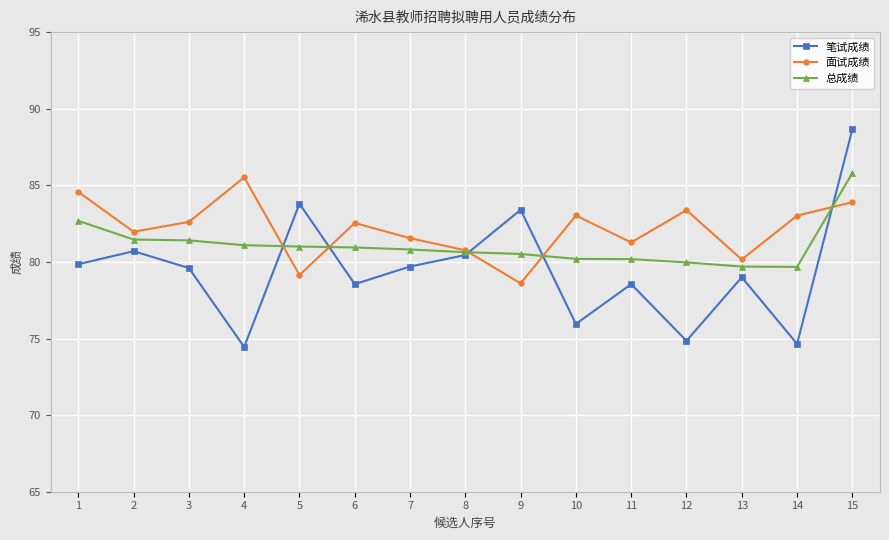

Rank the series at 11 from lowest to highest value.

笔试成绩, 总成绩, 面试成绩